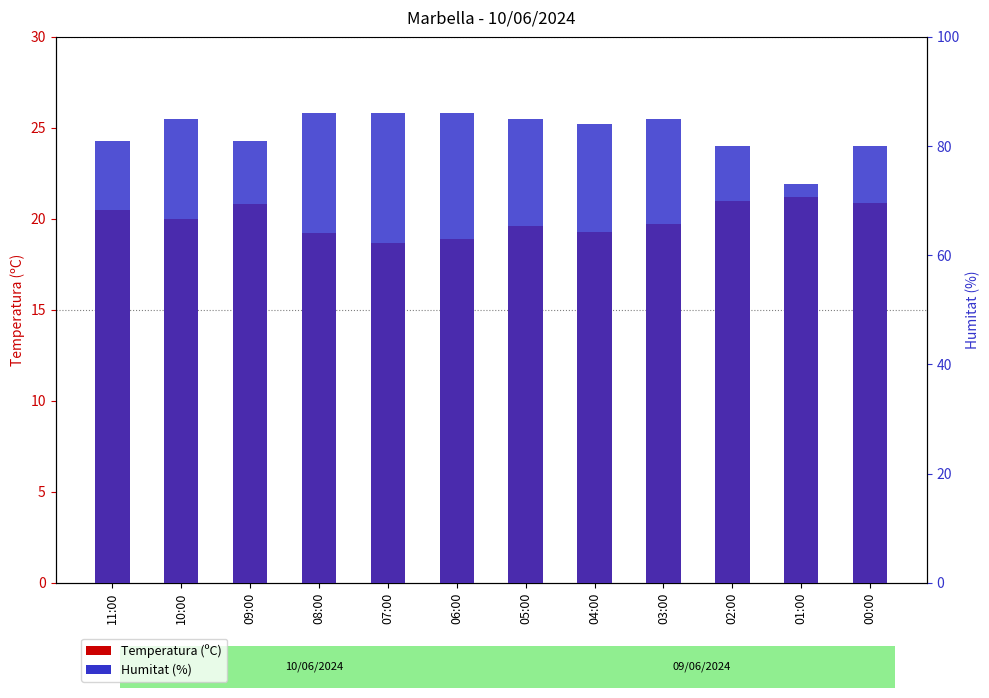

What is the total value across all series at 01:00?

94.2